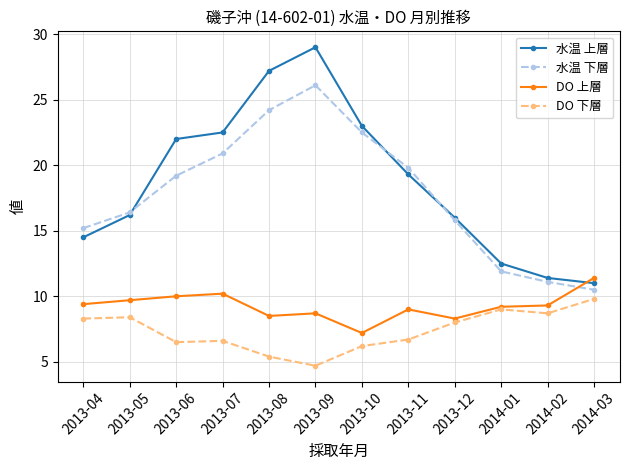

In DO 下層, how many points are lower than both neighbors (excluding endpoints)?

3